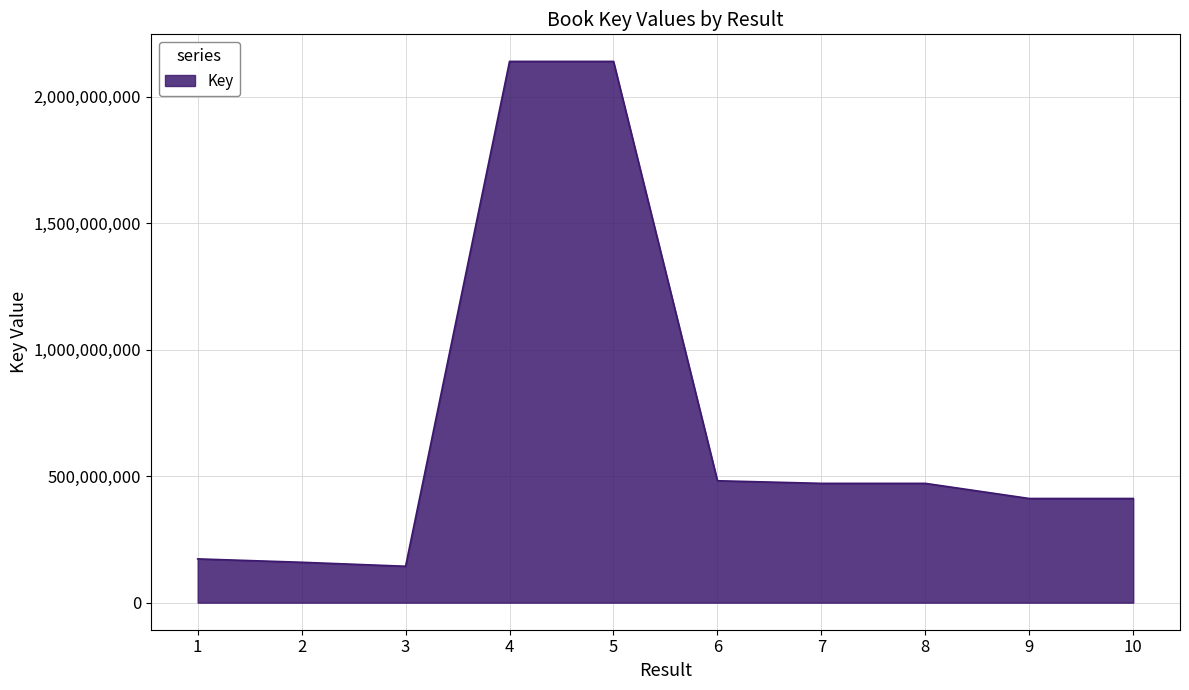

What is the difference between the values at 3 and 4?

1996289782